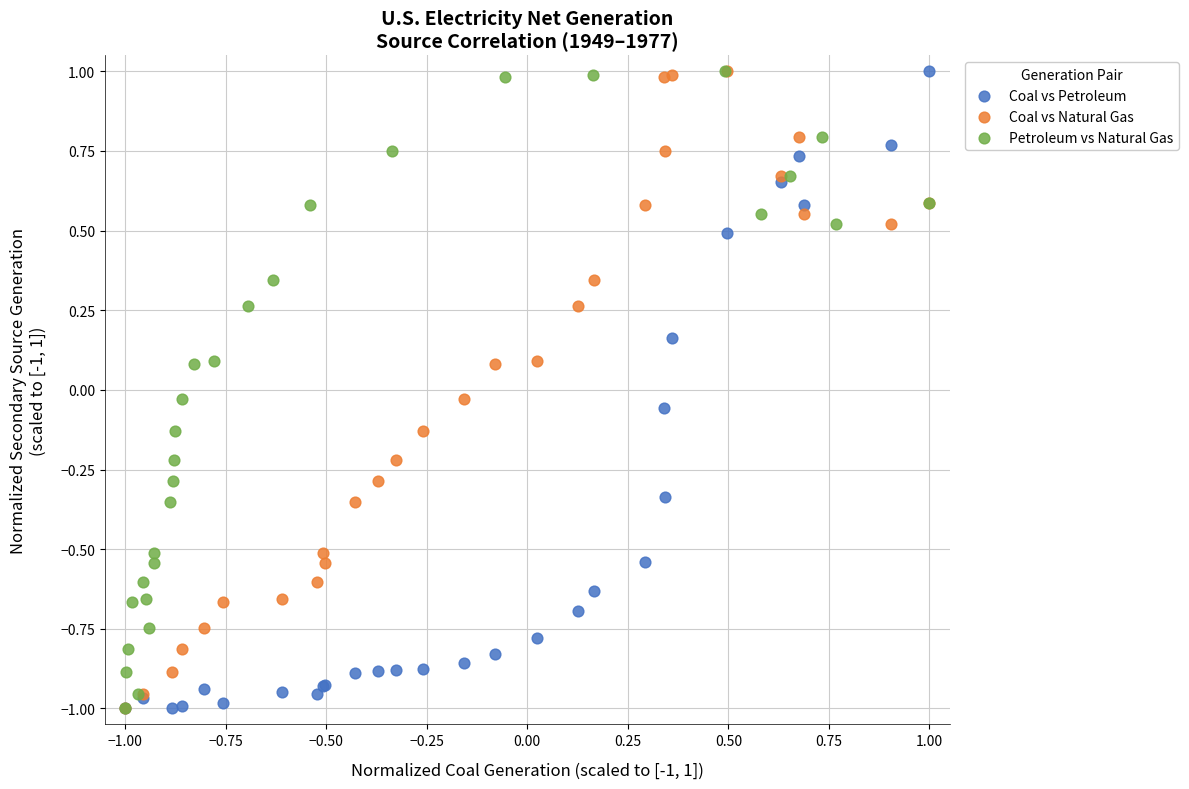

What are all the series names shown in the legend?

Coal vs Petroleum, Coal vs Natural Gas, Petroleum vs Natural Gas